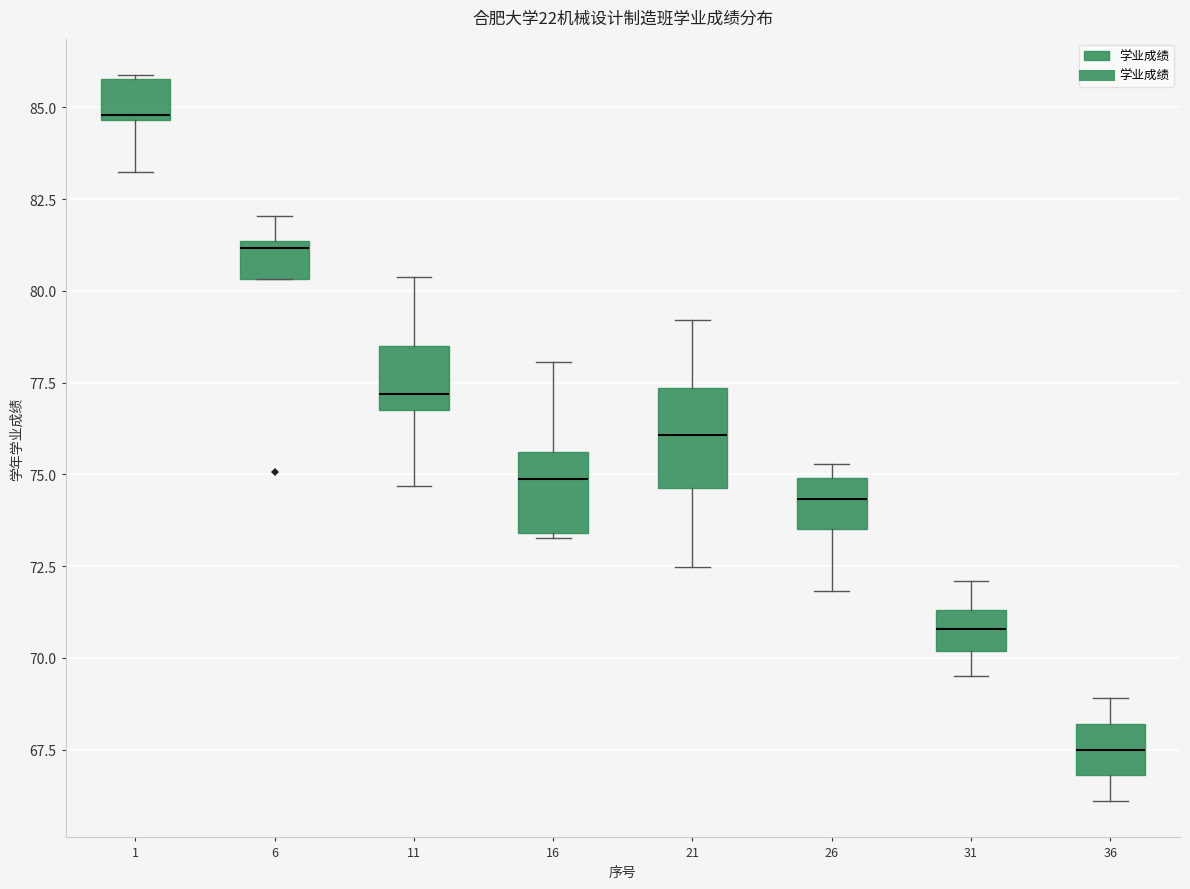

Reading left to right, transcribe this box plot: for each box, give where its median line is, the range the box spans, and where its two whiskers end, as read against the y-axis. The values are not printed on the chart, so give them approximately, as read against the axis.

1: median 85.0, box 84.5 to 86.0, whiskers 83.0 to 86.0
6: median 81.0, box 80.5 to 81.5, whiskers 80.5 to 82.0
11: median 77.0 (just above the box's lower edge), box 77.0 to 78.5, whiskers 74.5 to 80.5
16: median 75.0, box 73.5 to 75.5, whiskers 73.5 to 78.0
21: median 76.0, box 74.5 to 77.5, whiskers 72.5 to 79.0
26: median 74.5, box 73.5 to 75.0, whiskers 72.0 to 75.5
31: median 71.0, box 70.0 to 71.5, whiskers 69.5 to 72.0
36: median 67.5, box 67.0 to 68.0, whiskers 66.0 to 69.0